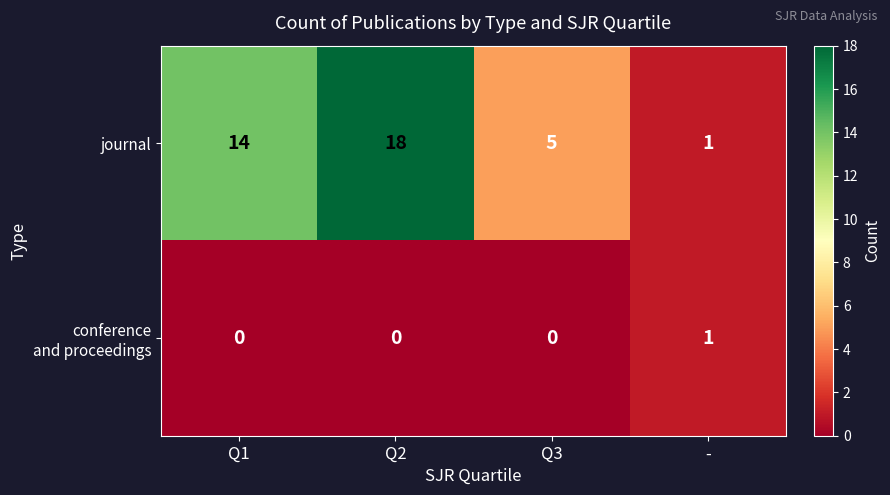

Which category has the highest value across all series?

Q2